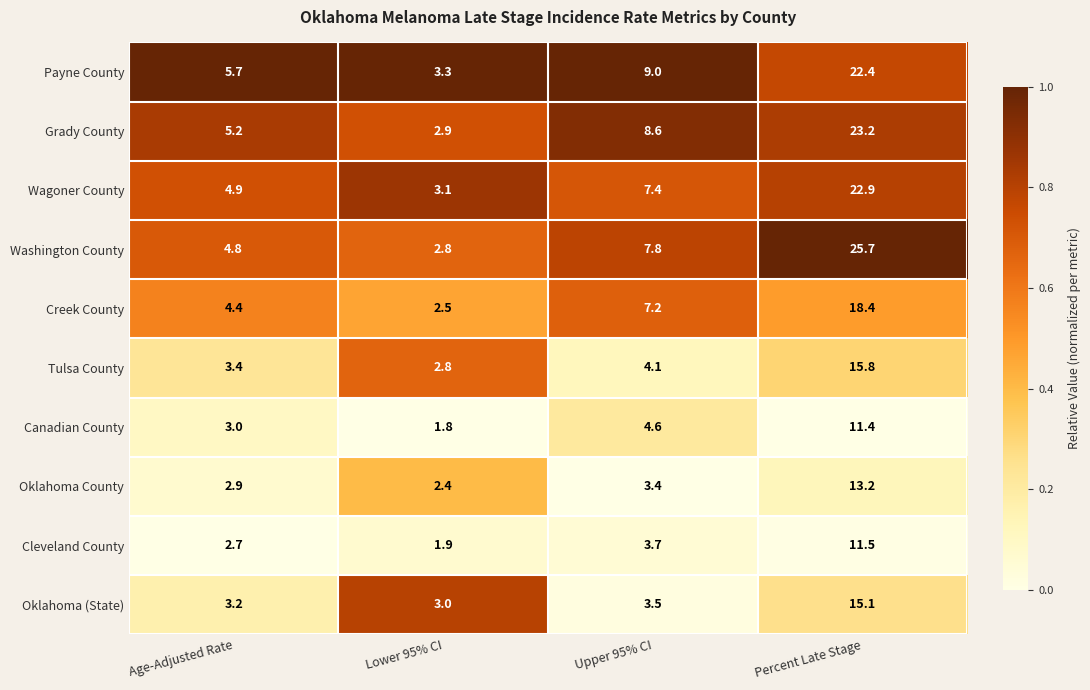

What is the total value across all series at Percent Late Stage?

179.6